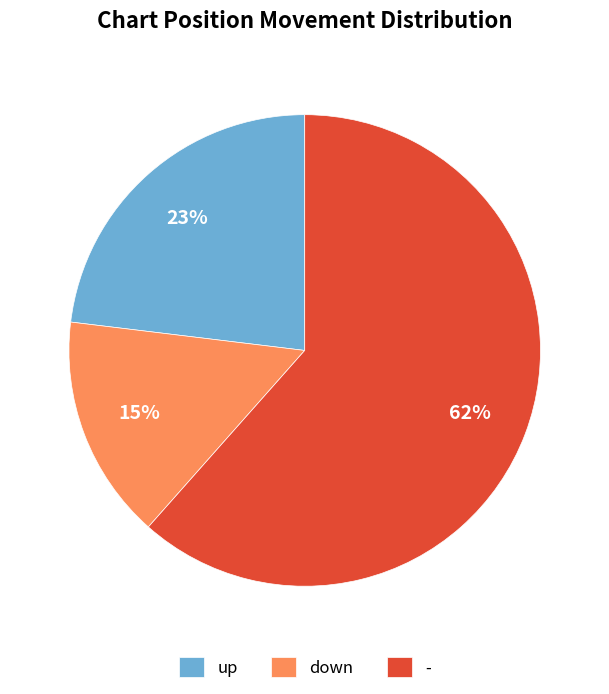

Between down and up, which is larger?

up